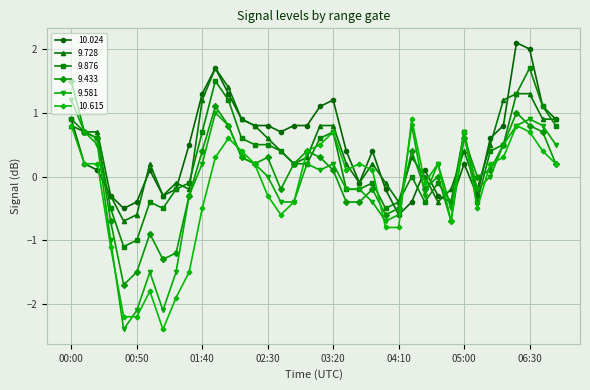

What are all the series names shown in the legend?

10.024, 9.728, 9.876, 9.433, 9.581, 10.615